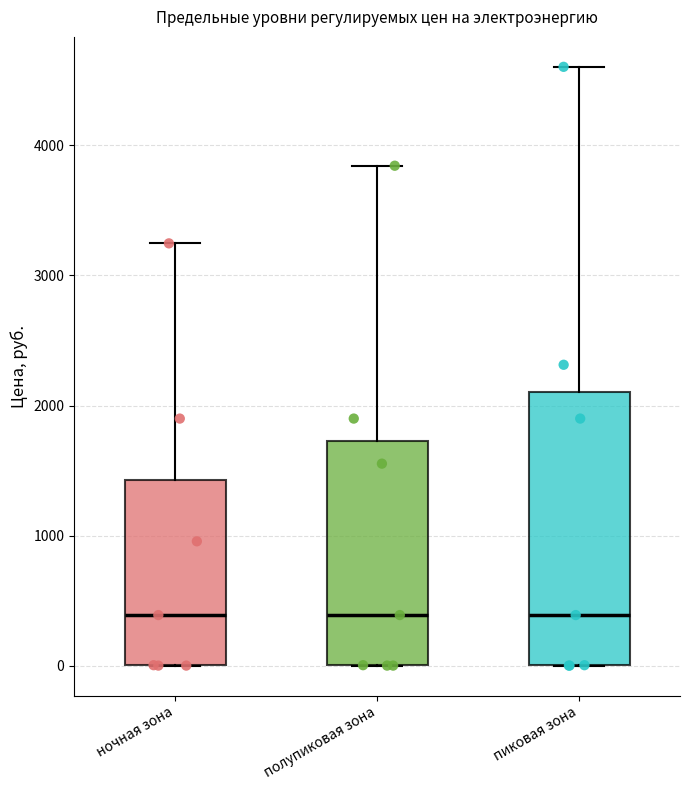

Where is the lower edge of the box for пиковая зона on the y-axis? The values are not printed on the chart, so give them approximately, as read against the axis.

0